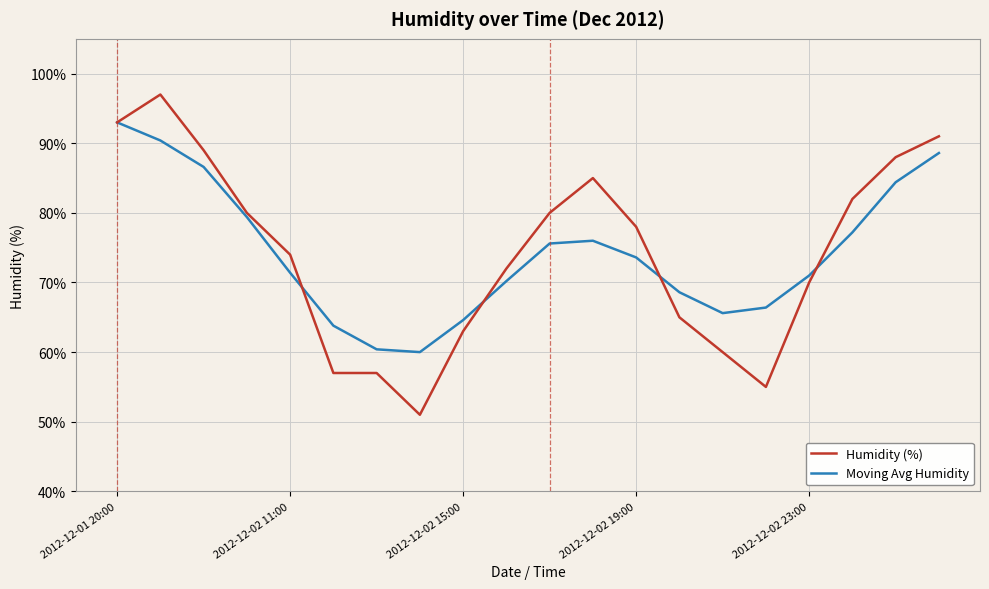

True or false: Humidity (%) and Moving Avg Humidity intersect in this chart.

True